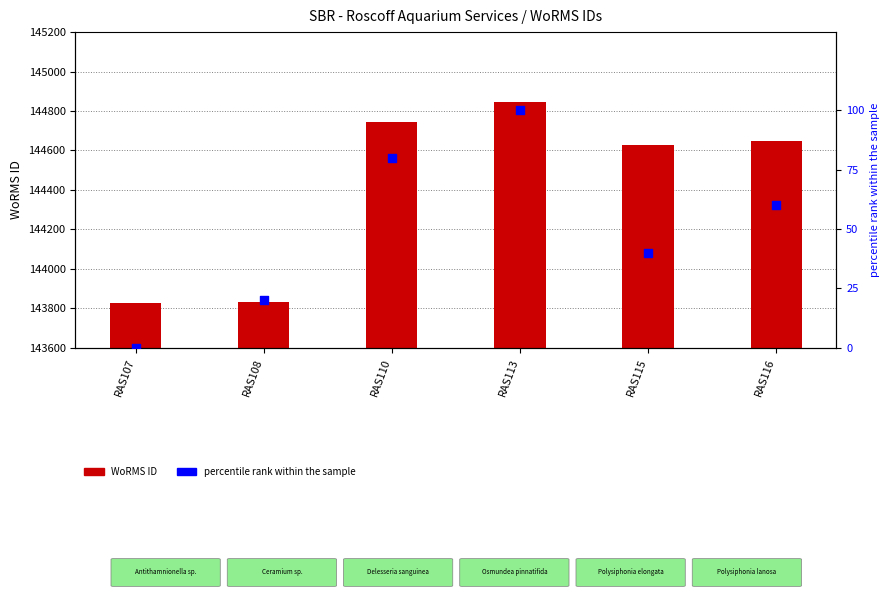

At which category is the sum across all series the highest?

RAS113